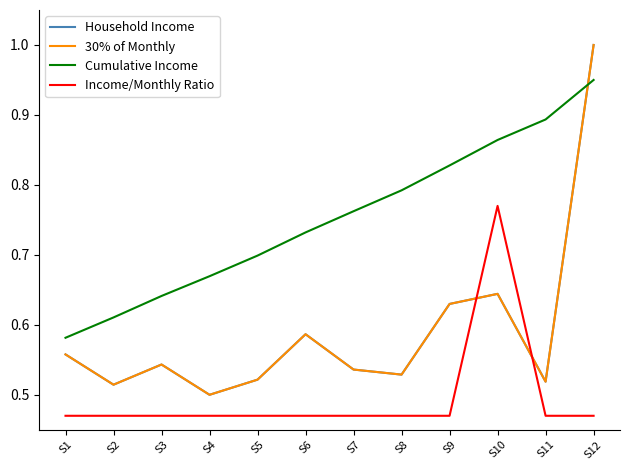

List the labels in order of Household Income value, smallest first.

S4, S2, S11, S5, S8, S7, S3, S1, S6, S9, S10, S12